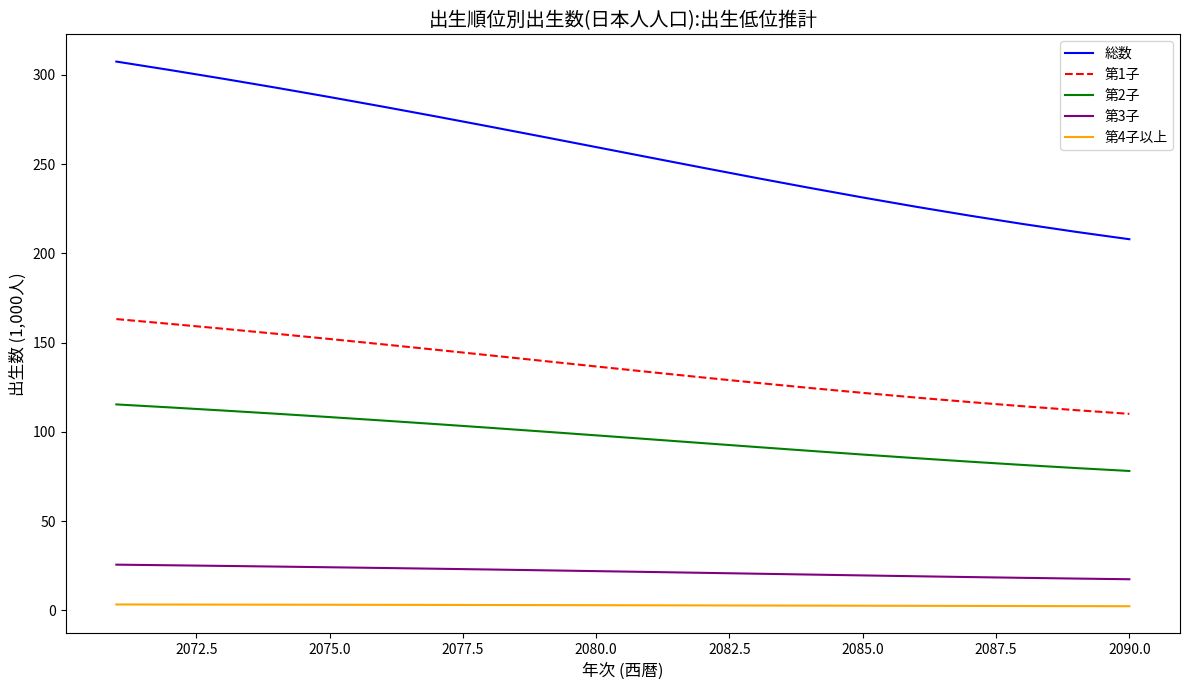

True or false: 第3子 and 総数 intersect in this chart.

False